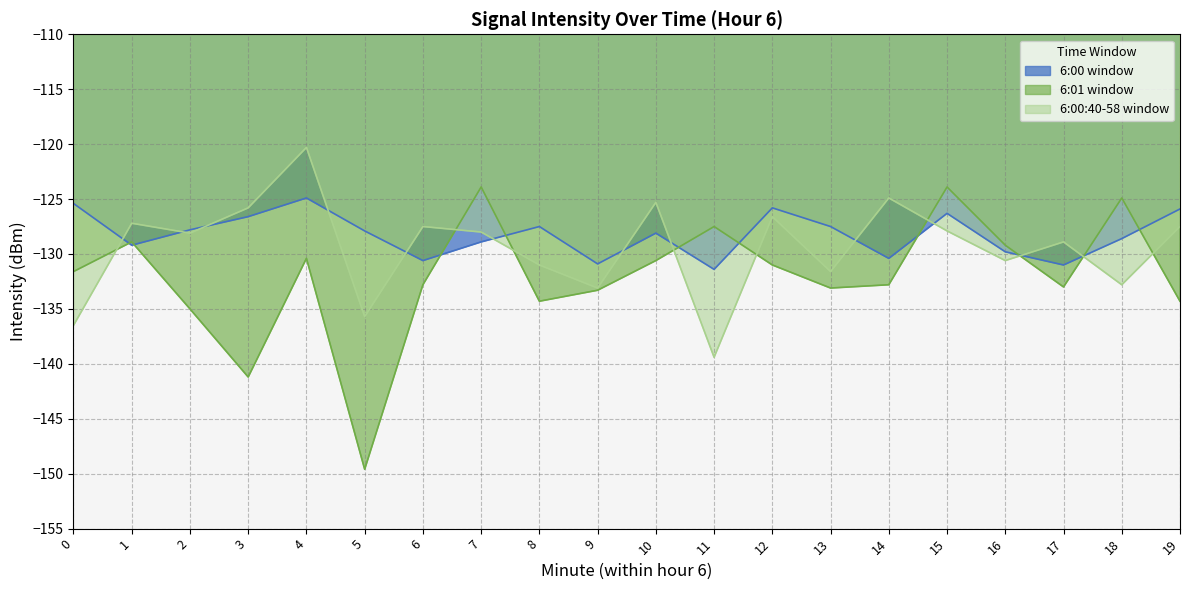

The 6:01 window series shows -131.0 at 12. True or false?

True